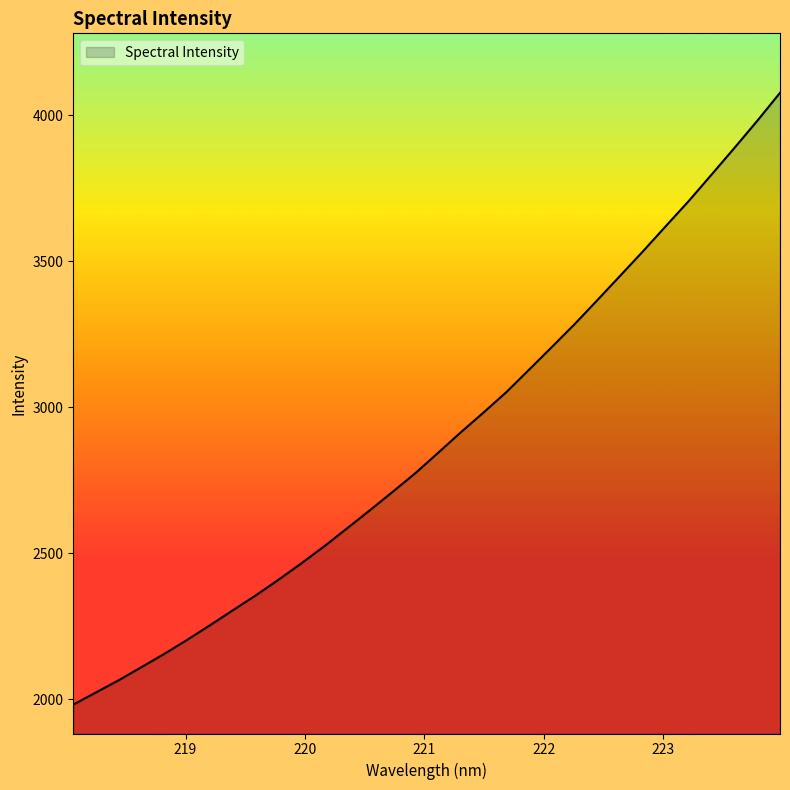

What is the greatest value displayed?

4076.6